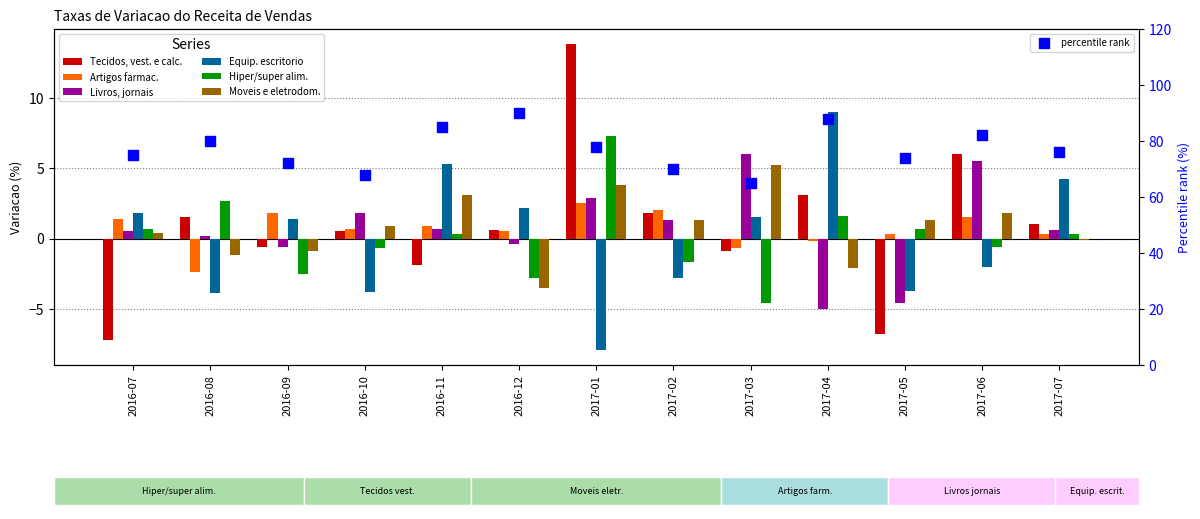

What are all the series names shown in the legend?

Tecidos, vest. e calc., Artigos farmac., Livros, jornais, Equip. escritorio, Hiper/super alim., Moveis e eletrodom.